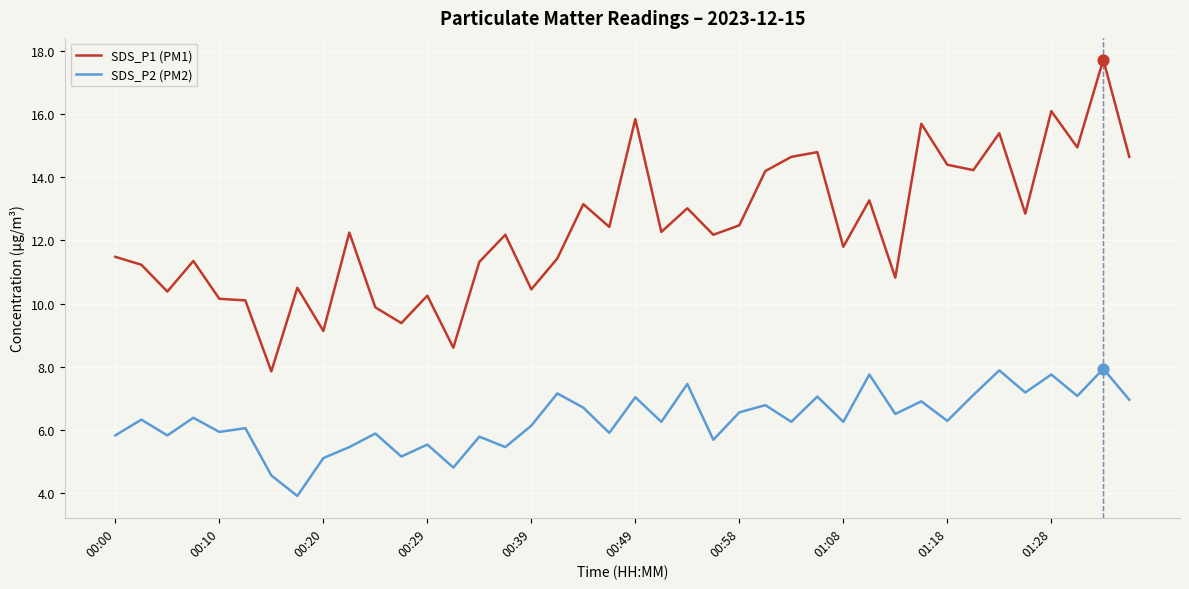

Which series has the widest spread of values?

SDS_P1 (PM1)